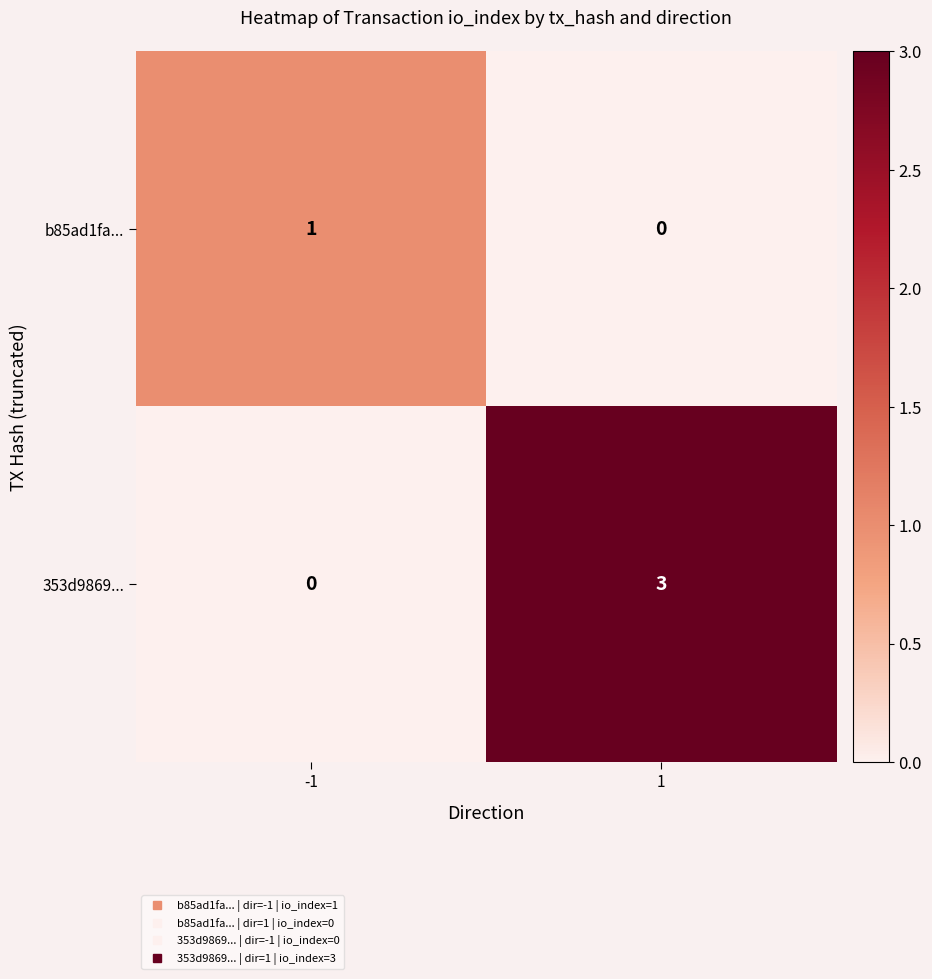

Reading left to right, what are all the values shown in this chart?

b85ad1fa...: -1=1	1=0
353d9869...: -1=0	1=3